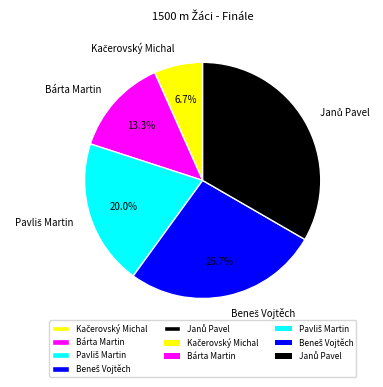

Does any single category account for the majority?

No